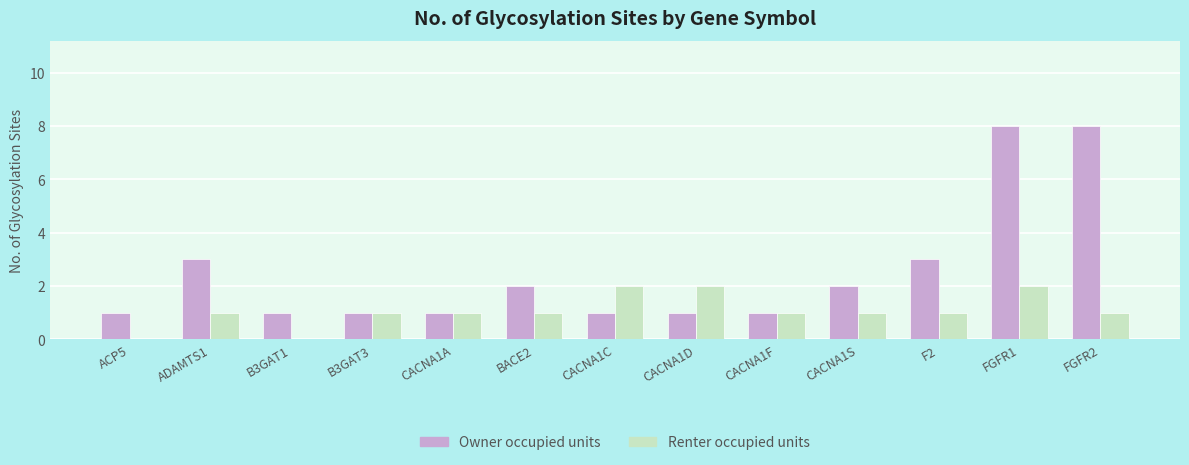

How many Renter occupied units values are between 1 and 2?

11